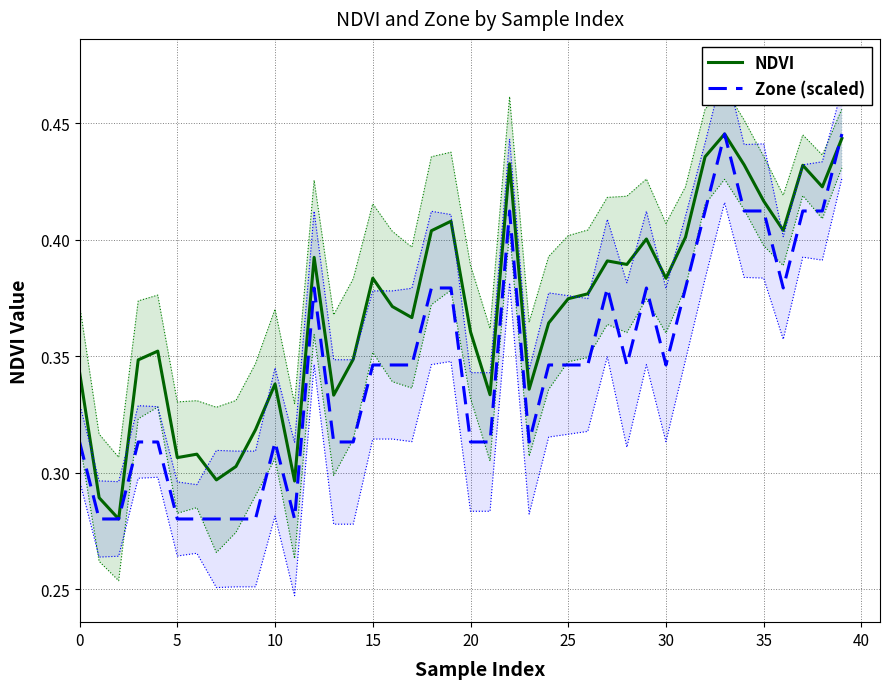

What are all the series names shown in the legend?

NDVI, Zone (scaled)